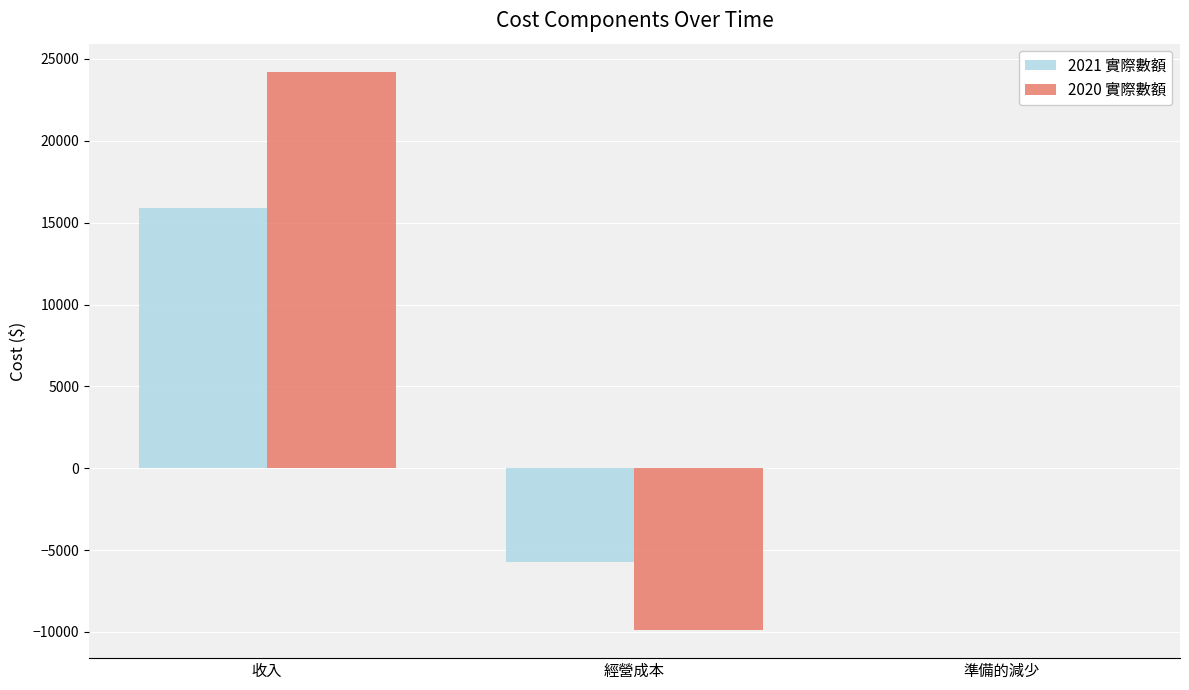

Count the number of categories in the chart.

3